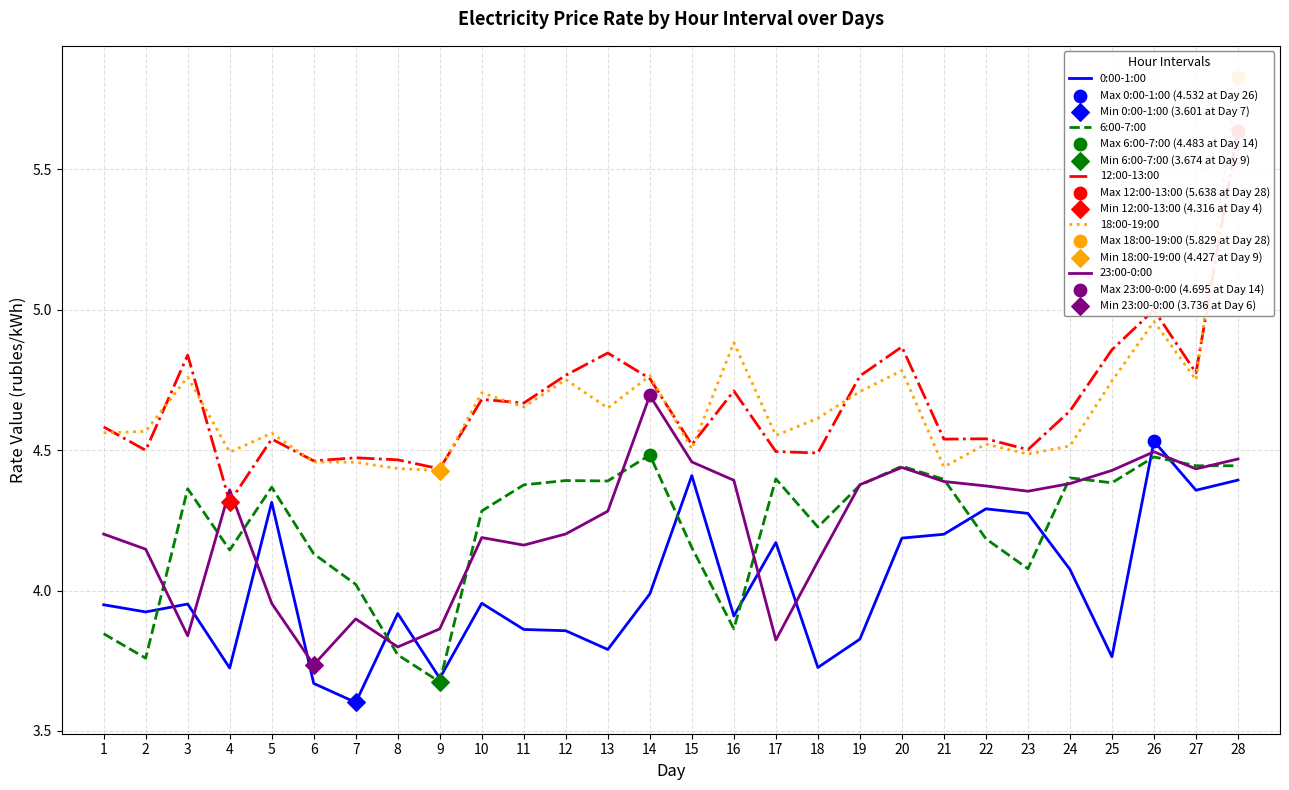

Which series has the largest total across all categories?

12:00-13:00